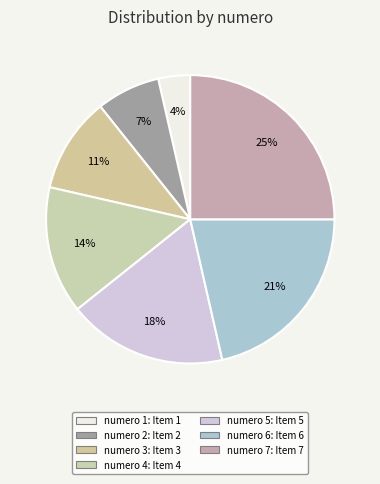

Count the number of slices in the pie.

7